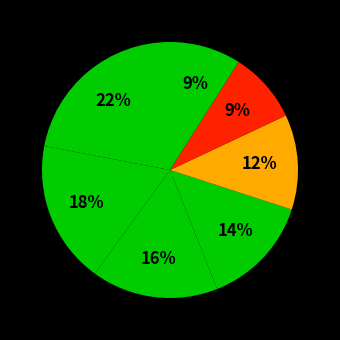

Count the number of slices in the pie.

7